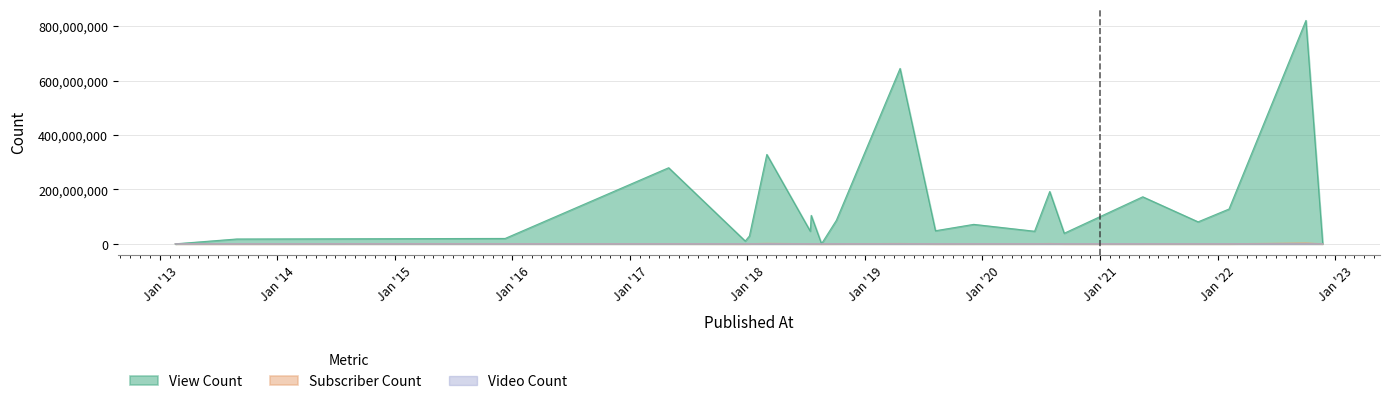

At which label does View Count first exceed 71587330?

2017-05-01